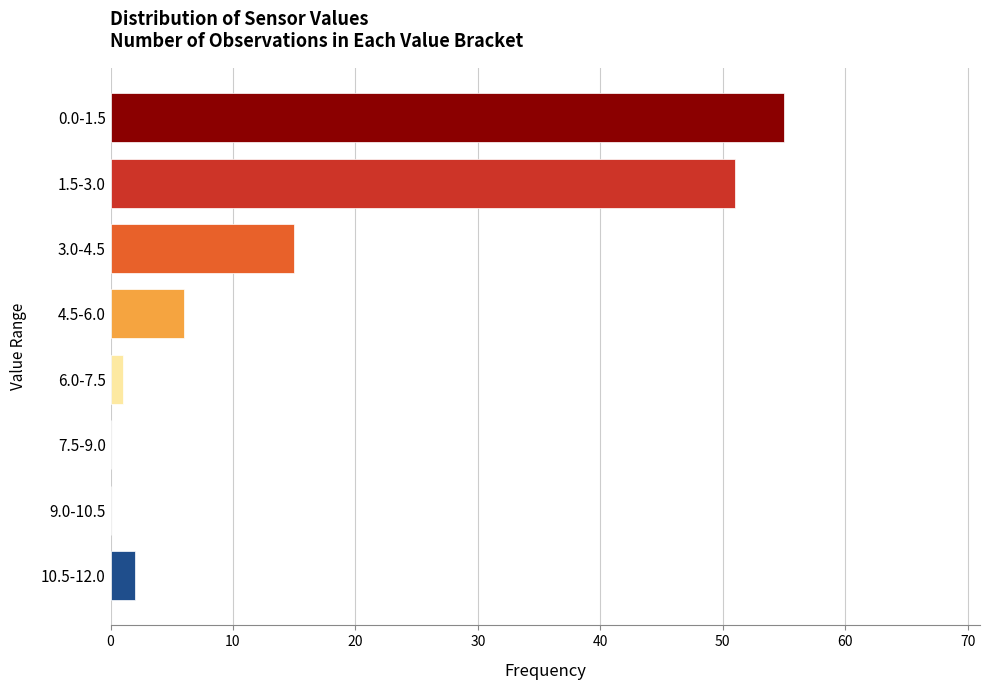

Reading bottom to top, list all the values displayed in this chart.

10.5-12.0=2	9.0-10.5=0	7.5-9.0=0	6.0-7.5=1	4.5-6.0=6	3.0-4.5=15	1.5-3.0=51	0.0-1.5=55